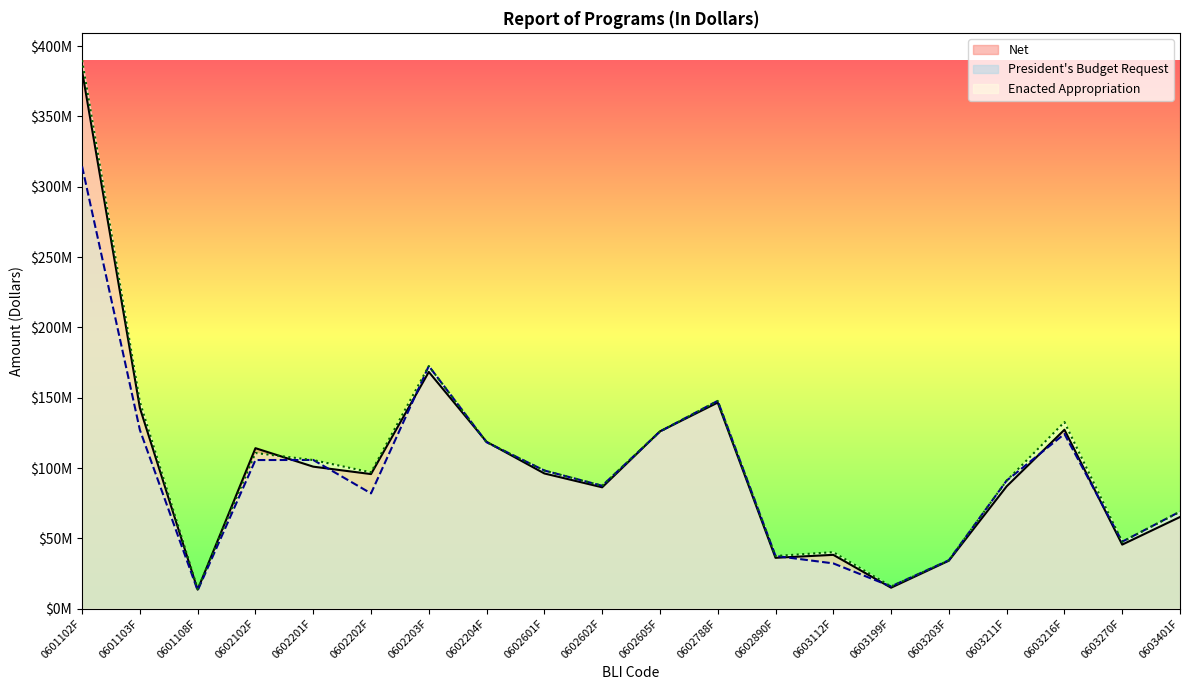

Reading left to right, transcribe all the data shown in this chart.

Net: 0601102F=382291798	0601103F=142752000	0601108F=13502000	0602102F=114120734	0602201F=100978494	0602202F=95699750	0602203F=168334007	0602204F=118650680	0602601F=96137002	0602602F=86294576	0602605F=126048325	0602788F=146550518	0602890F=36155990	0603112F=38262400	0603199F=14900470	0603203F=34097318	0603211F=86967504	0603216F=127222415	0603270F=45543691	0603401F=65169458
President's Budget Request: 0601102F=314482000	0601103F=127079000	0601108F=12929000	0602102F=105680000	0602201F=105747000	0602202F=81957000	0602203F=172550000	0602204F=118343000	0602601F=98229000	0602602F=87387000	0602605F=125955000	0602788F=147789000	0602890F=37496000	0603112F=32177000	0603199F=15800000	0603203F=34420000	0603211F=91062000	0603216F=124236000	0603270F=47602000	0603401F=69026000
Enacted Appropriation: 0601102F=389979000	0601103F=147079000	0601108F=13950000	0602102F=110680000	0602201F=105673000	0602202F=96894000	0602203F=172550000	0602204F=118321000	0602601F=98229000	0602602F=87387000	0602605F=125866000	0602788F=147749000	0602890F=37441000	0603112F=40177000	0603199F=15800000	0603203F=34334000	0603211F=91037000	0603216F=132681000	0603270F=47508000	0603401F=68907000